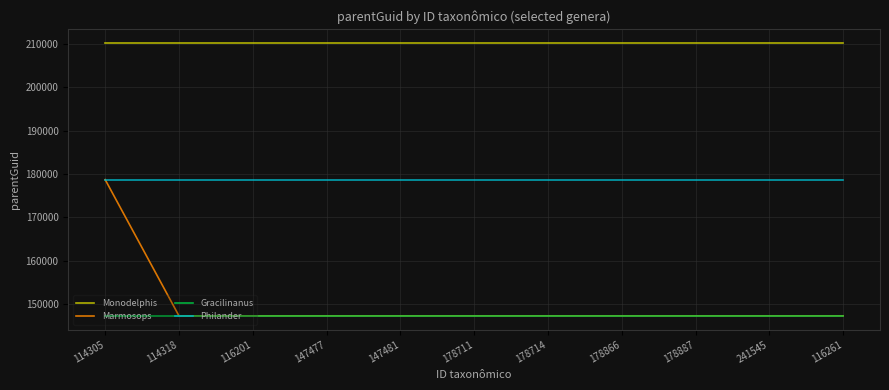

What is the difference between the highest and lowest values at 241545?

62951